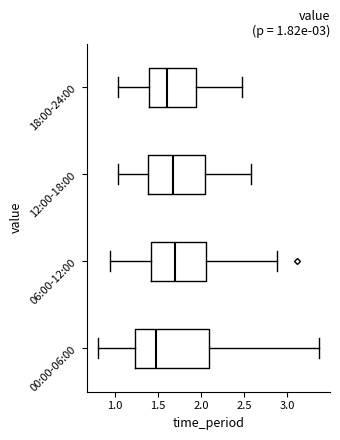

Comparing the boxes themselves (not the whiskers), which one is the widest?

00:00-06:00